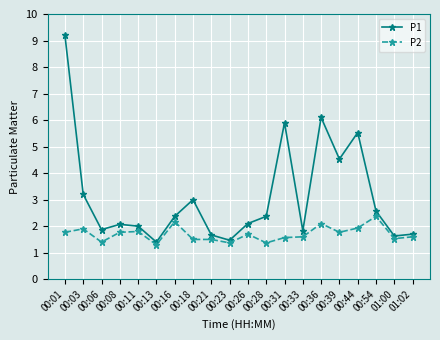

What is the label of the 8th point from the right?

00:31